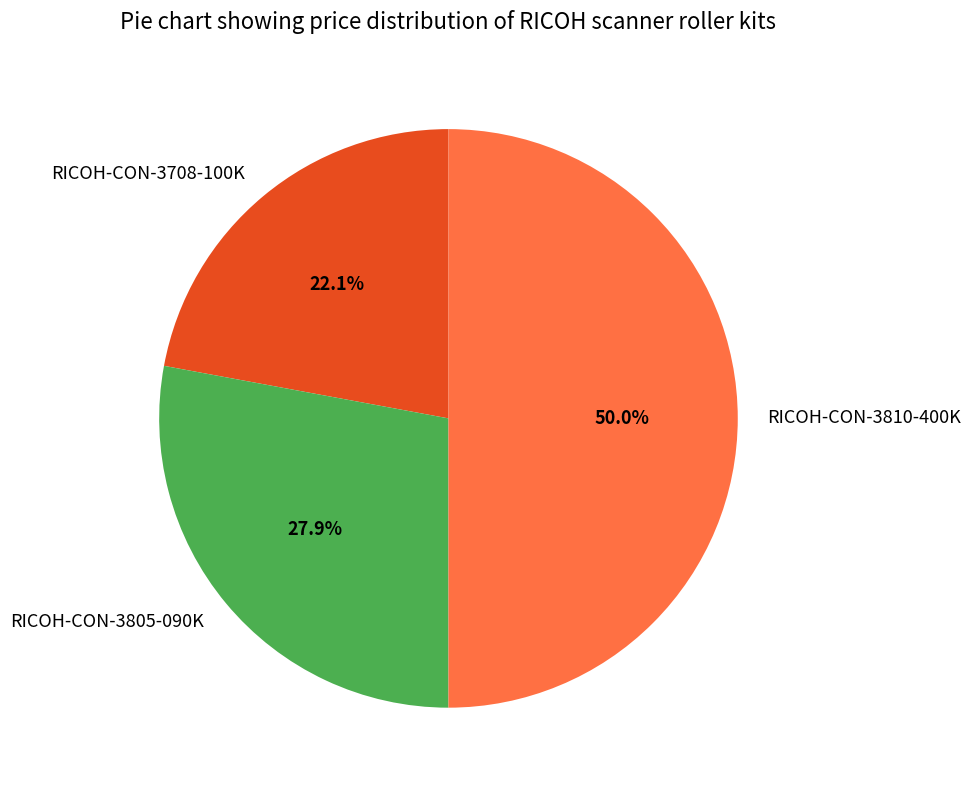

Rank the categories by value from lowest to highest.

RICOH-CON-3708-100K, RICOH-CON-3805-090K, RICOH-CON-3810-400K